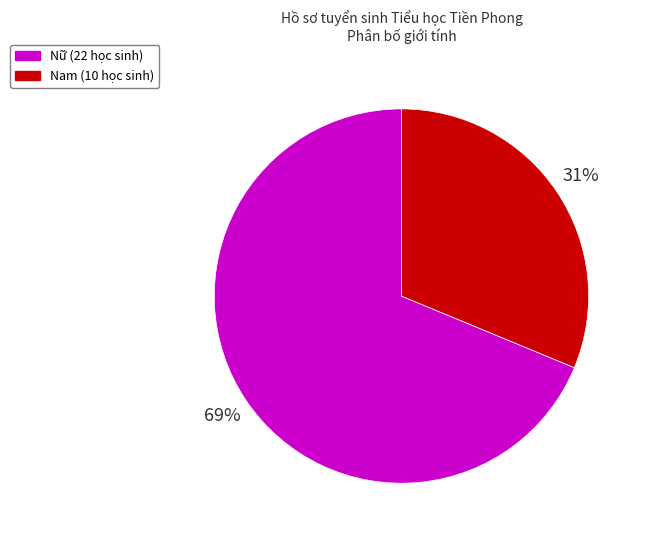

Is there a majority slice in this chart?

Yes